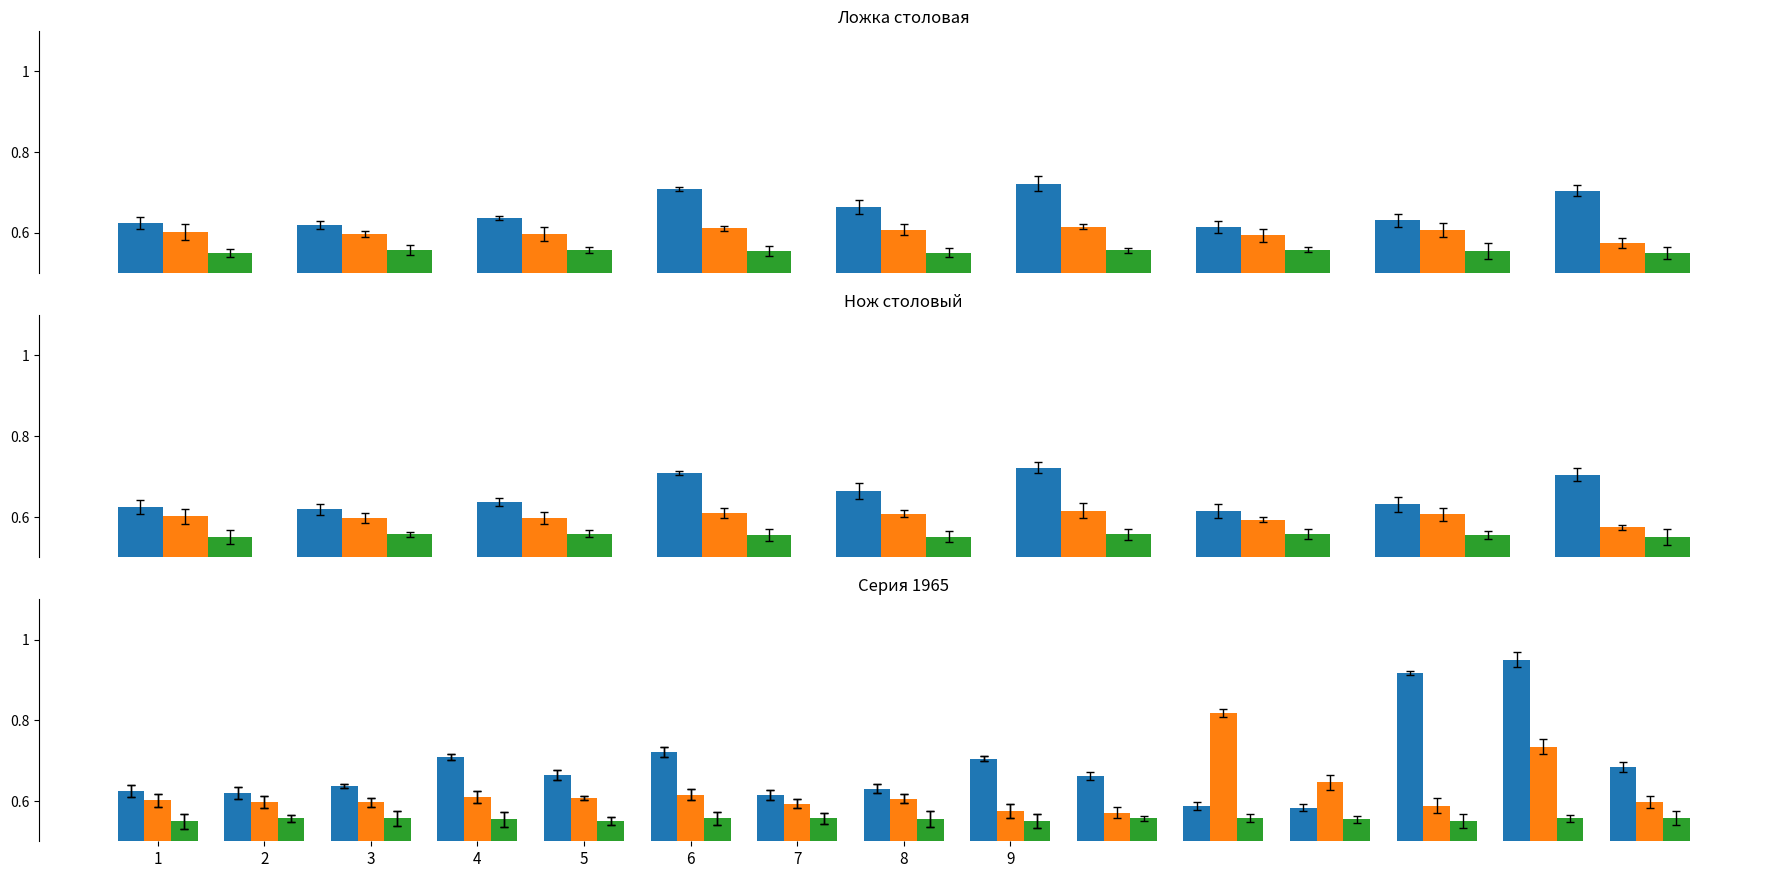

At how many categories does at least one series exceed 0?

9